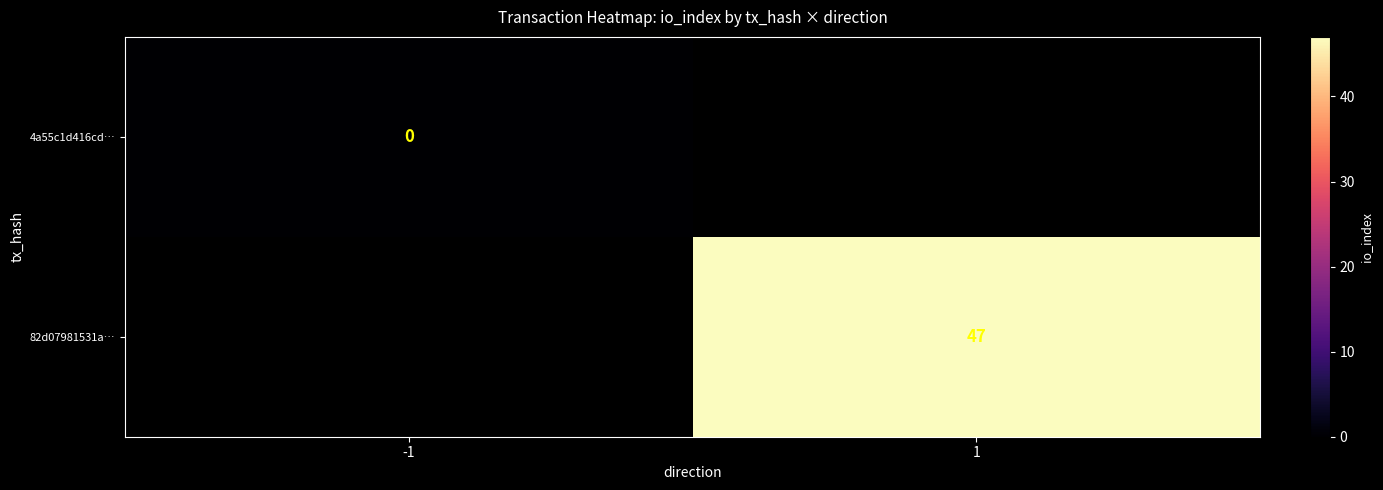

Is the value of 4a55c1d416cd… at -1 greater than the value of 82d07981531a… at 1?

No